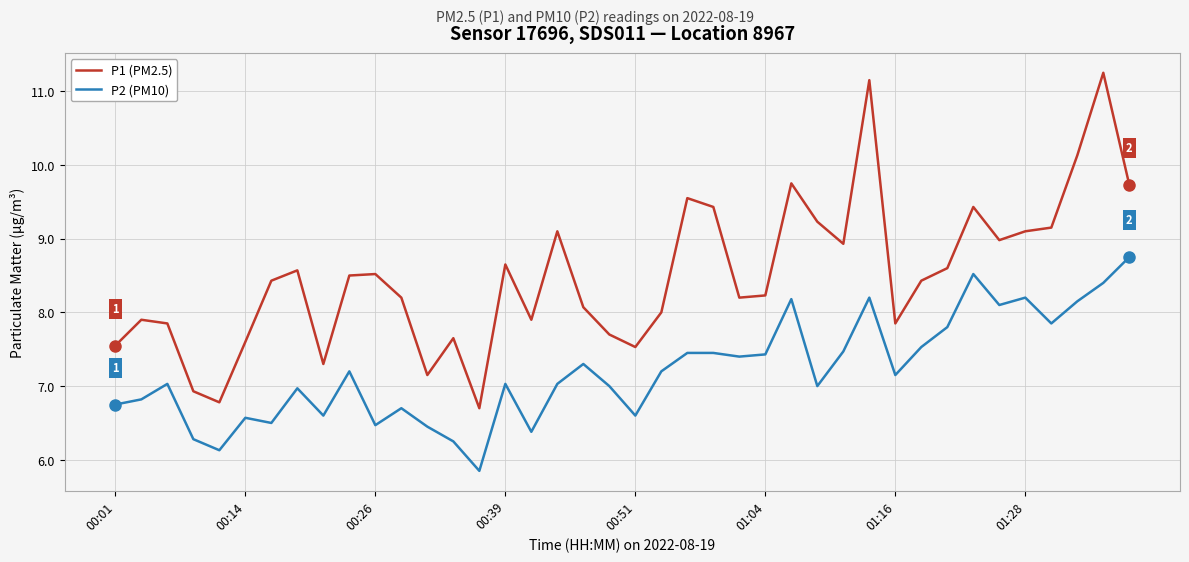

Which series has the largest total across all categories?

P1 (PM2.5)